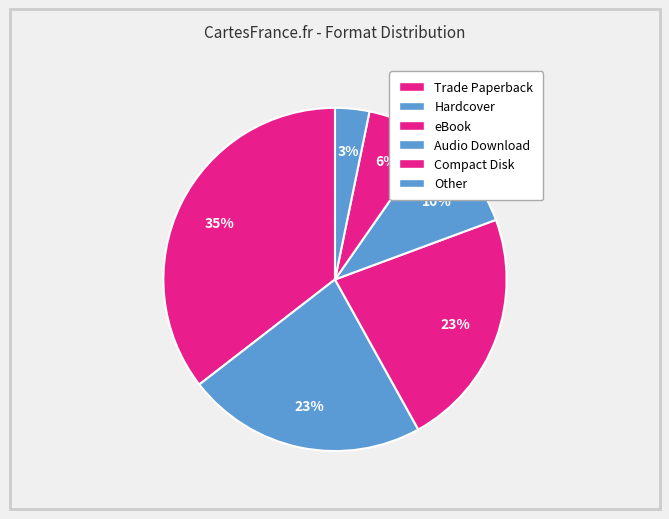

Does Compact Disk represent more than half of the total?

No